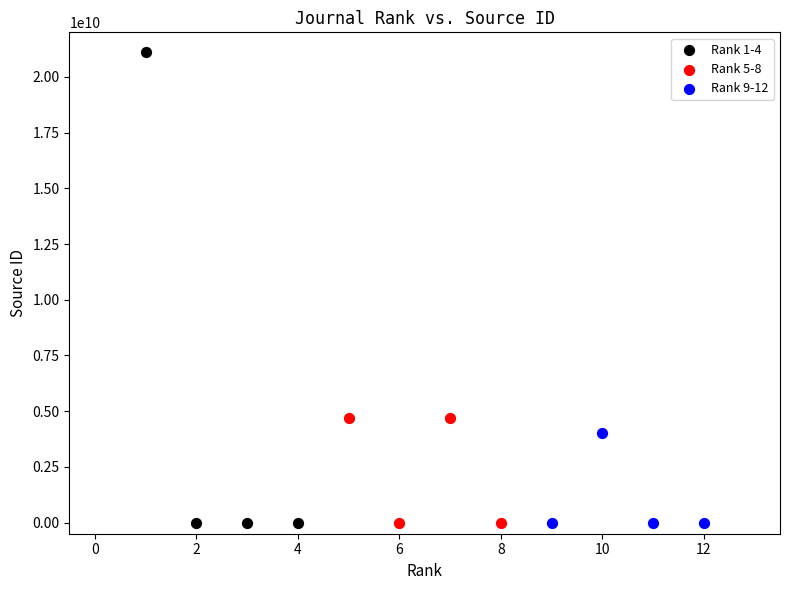

Which series reaches the maximum Y coordinate?

Rank 1-4